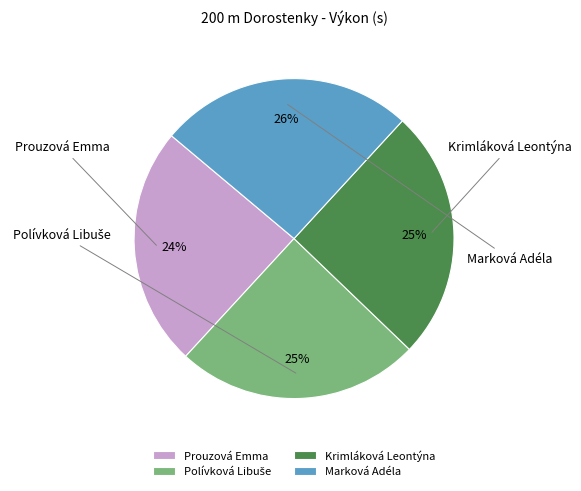

Which has a higher value, Marková Adéla or Polívková Libuše?

Marková Adéla